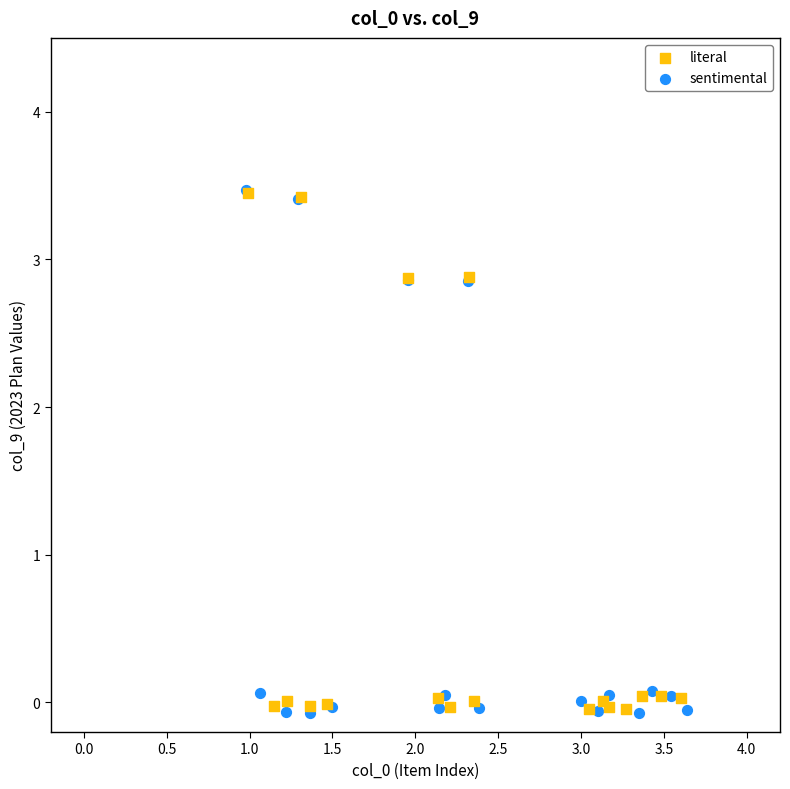

Which series has the largest Y range (max minus min)?

sentimental